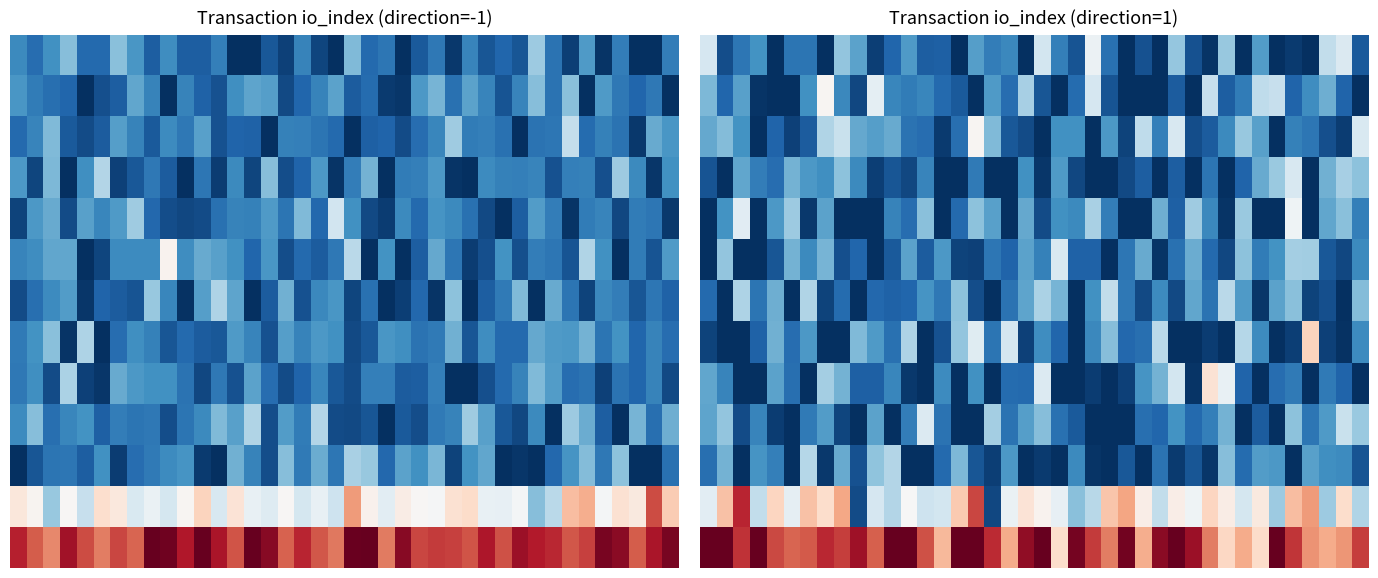

Between 26 and 29, which is larger?

26